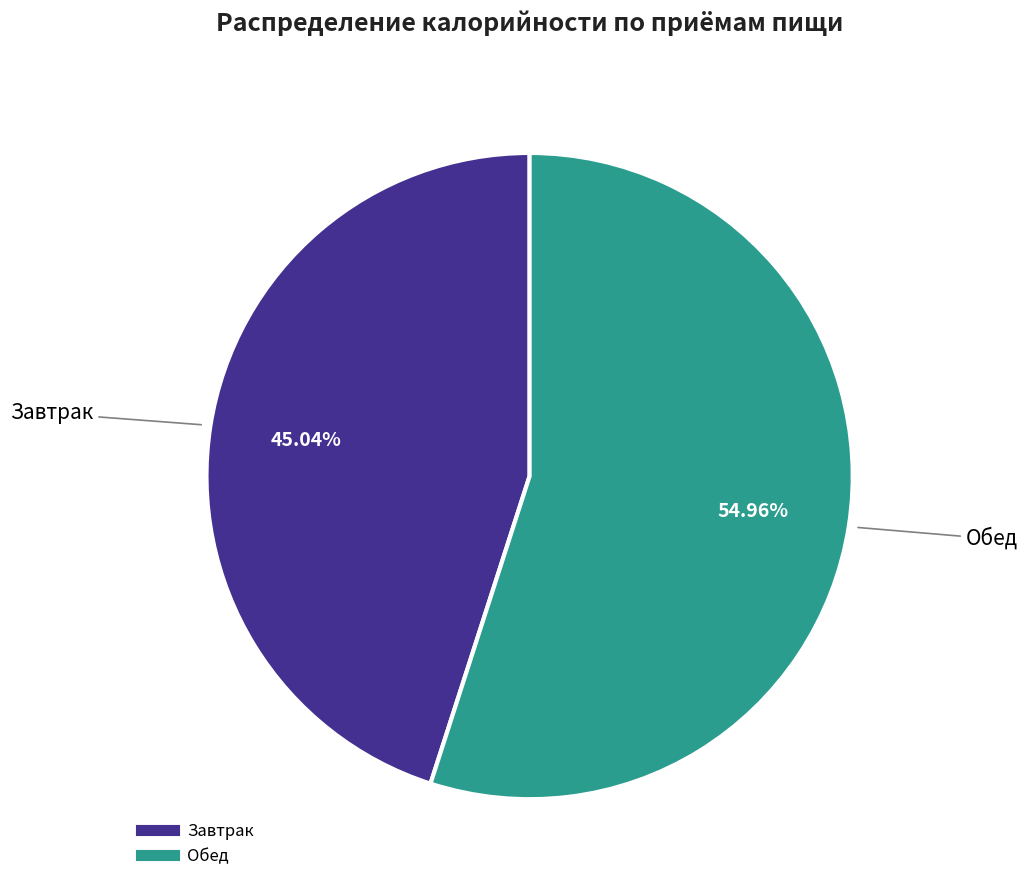

Combined, do Завтрак and Обед account for over 50%?

Yes